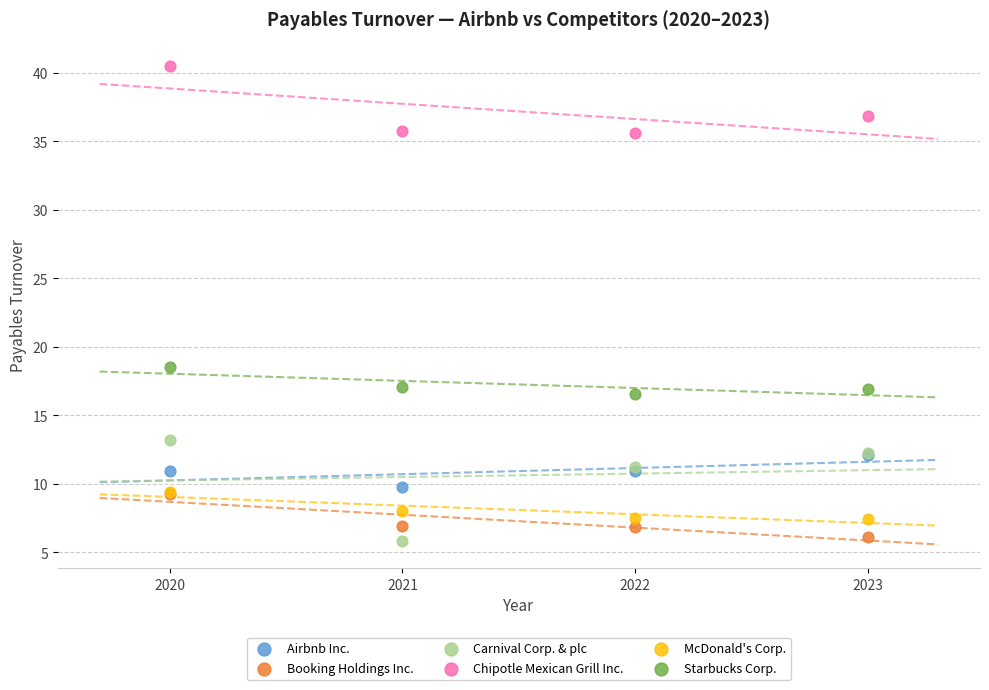

What are all the series names shown in the legend?

Airbnb Inc., Booking Holdings Inc., Carnival Corp. & plc, Chipotle Mexican Grill Inc., McDonald's Corp., Starbucks Corp.